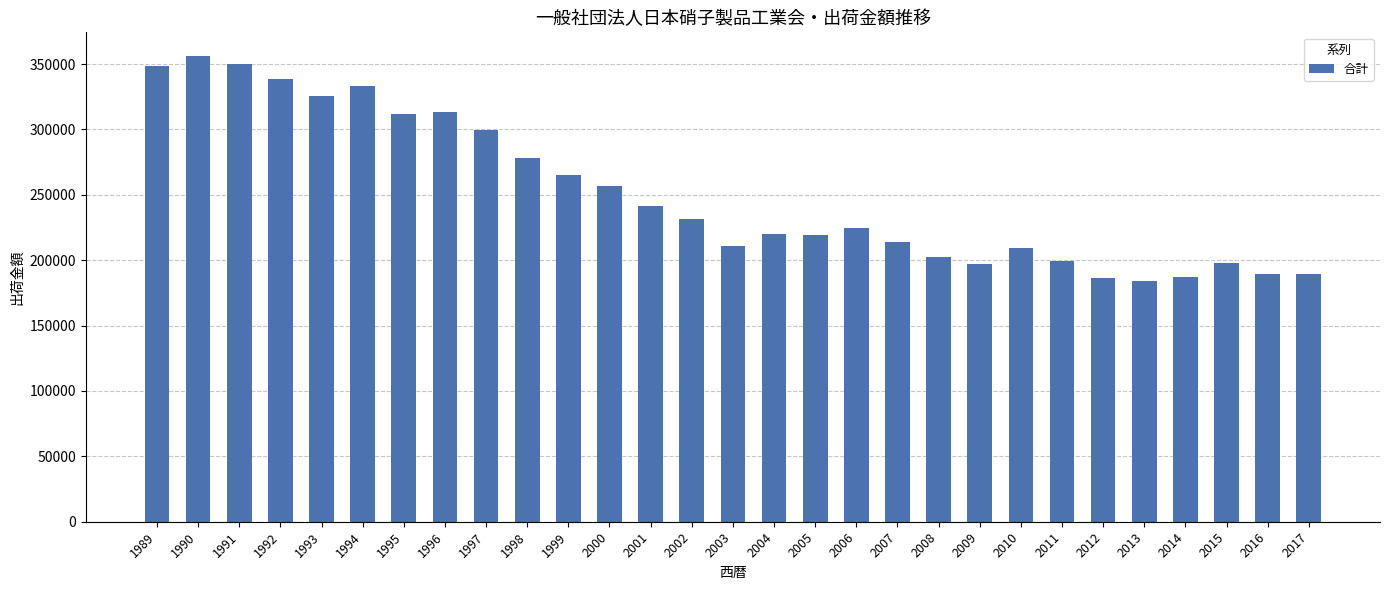

Is it true that the value at 1998 is 489815?

False